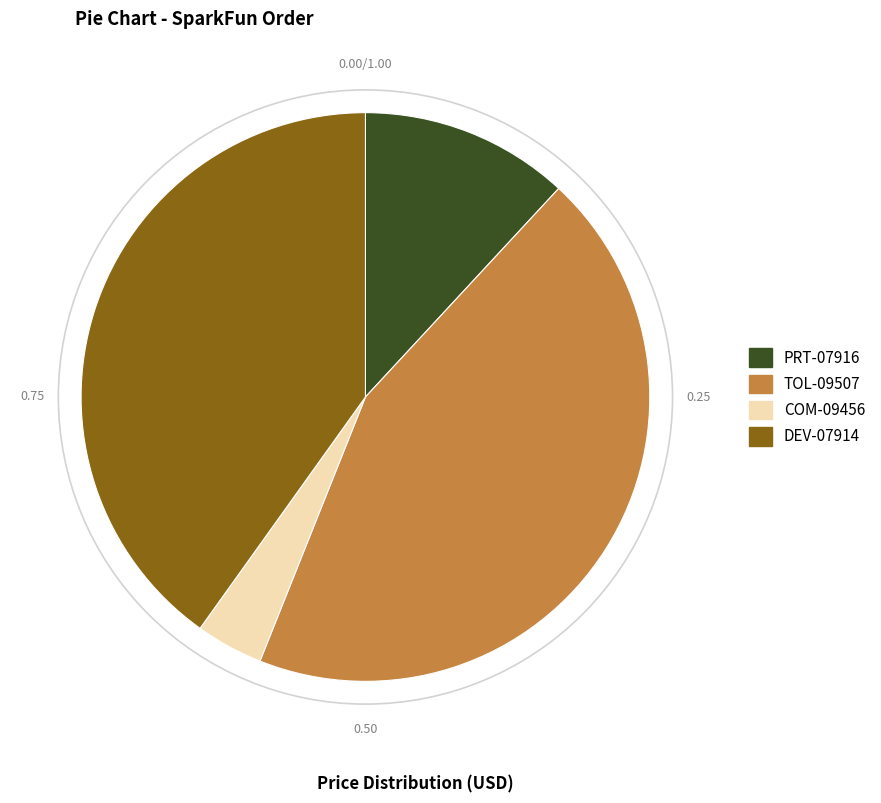

Combined, do DEV-07914 and COM-09456 account for over 50%?

No